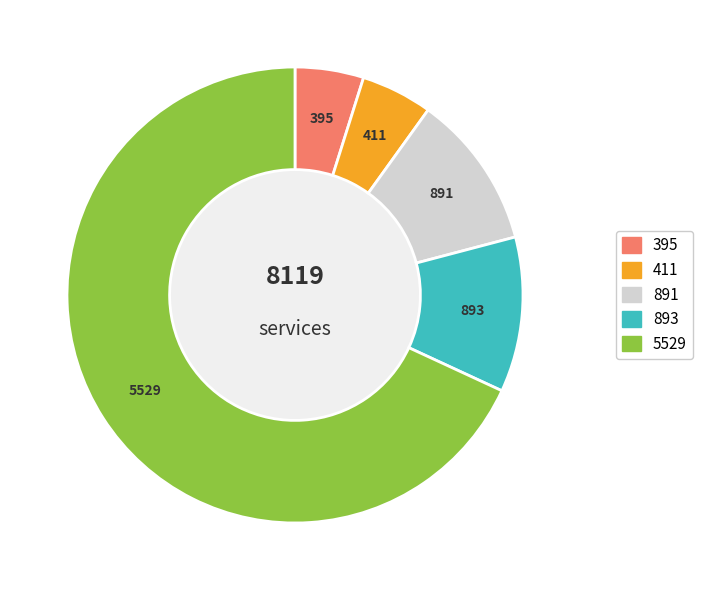

Is there any slice that represents more than half of the pie?

Yes